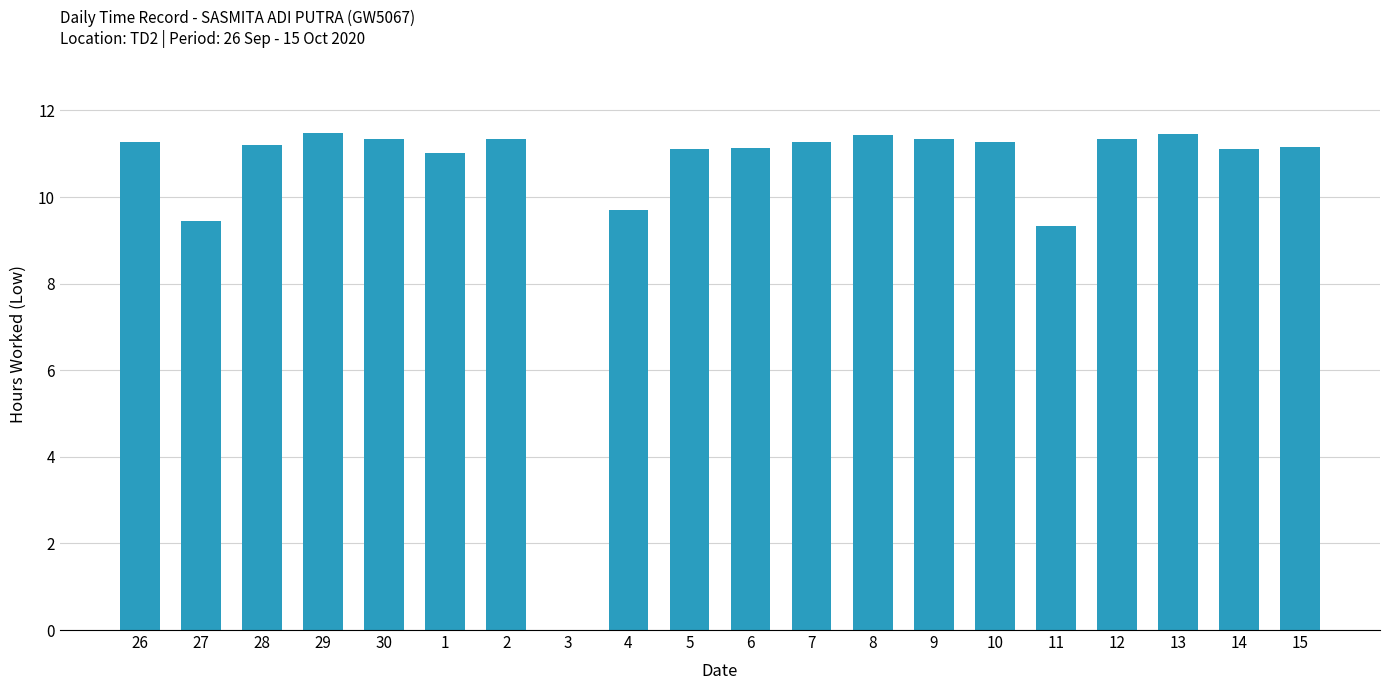

What is the ratio of the value at 26 to the value at 12?

1.0